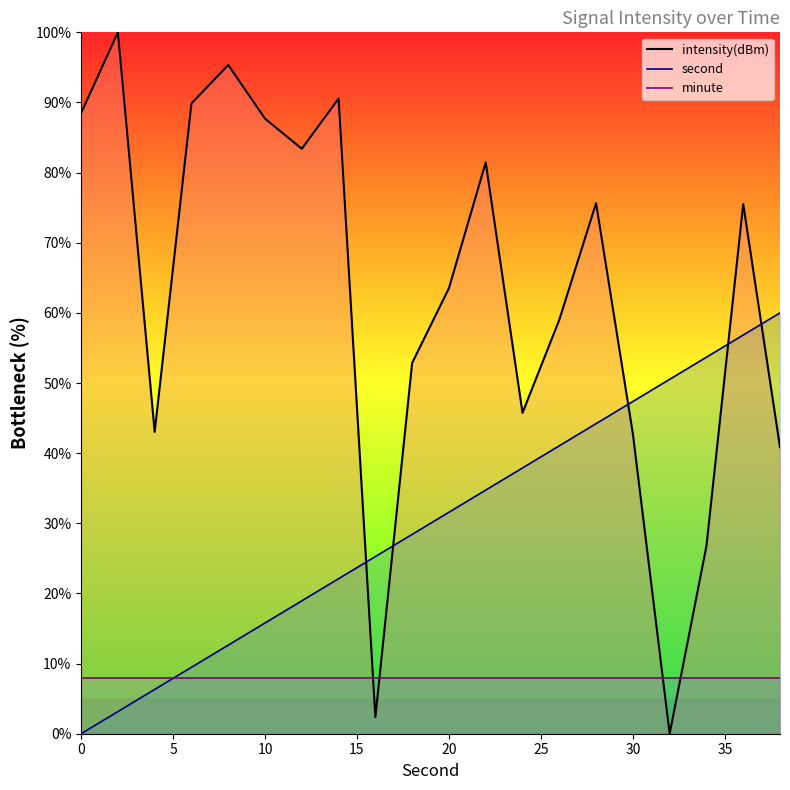

Which series has the largest range (max minus min)?

intensity(dBm)